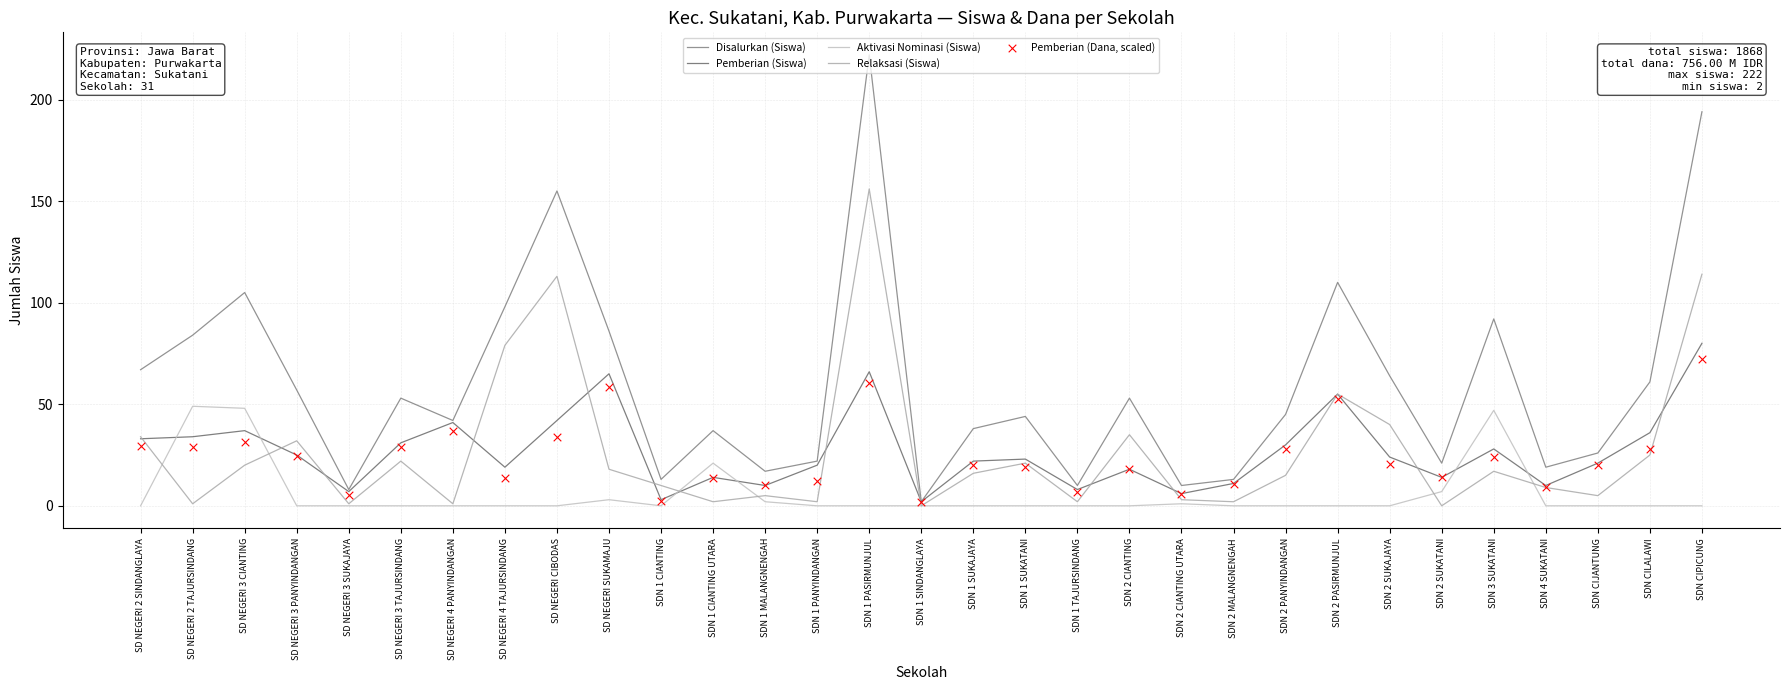

What is the total value across all series at SDN 1 TAJURSINDANG?

27.0